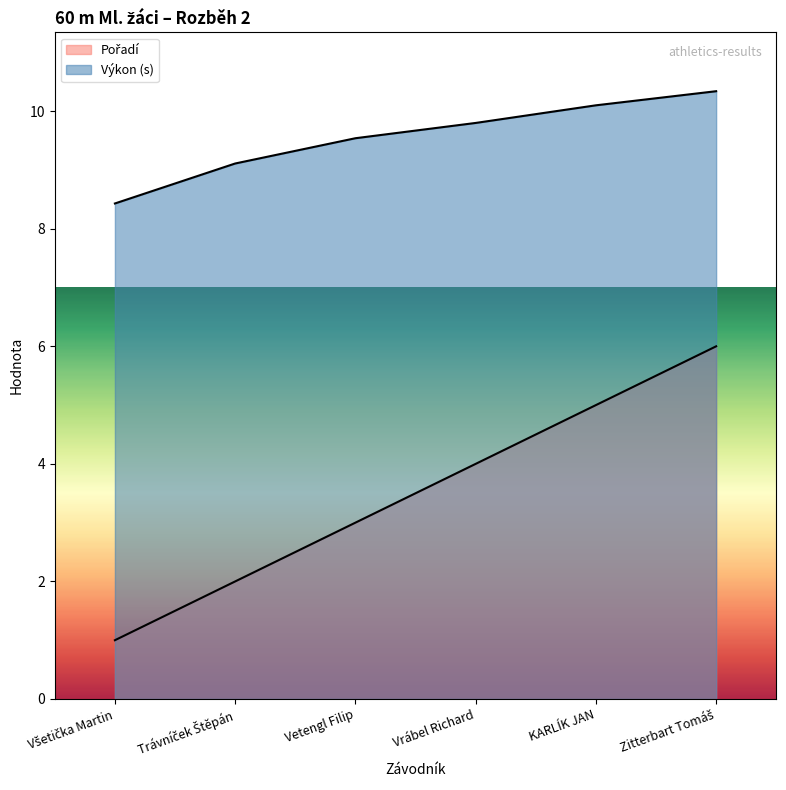

How many lines are shown in the chart?

2